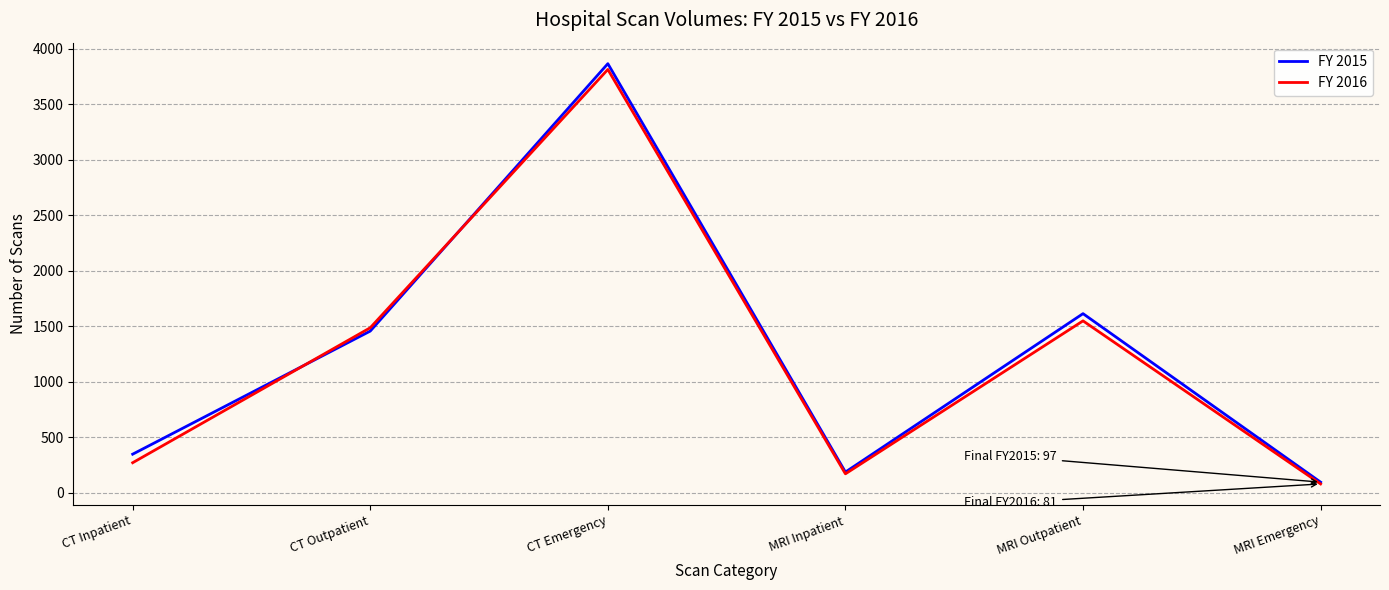

Is the value of FY 2016 at CT Emergency greater than the value of FY 2015 at MRI Inpatient?

Yes